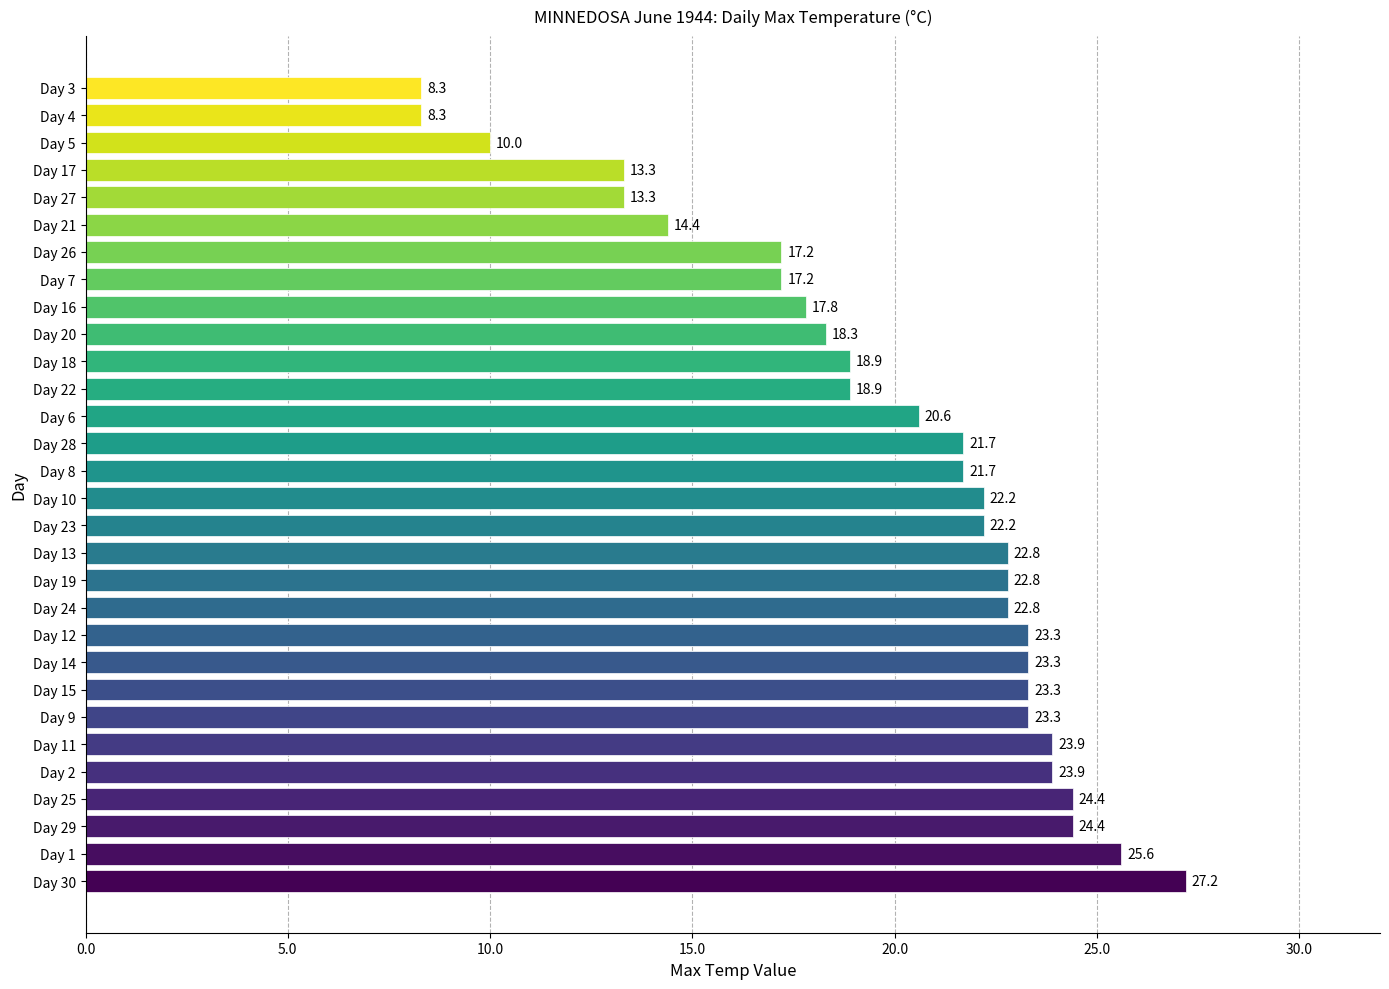

What is the maximum value shown in the chart?

27.2